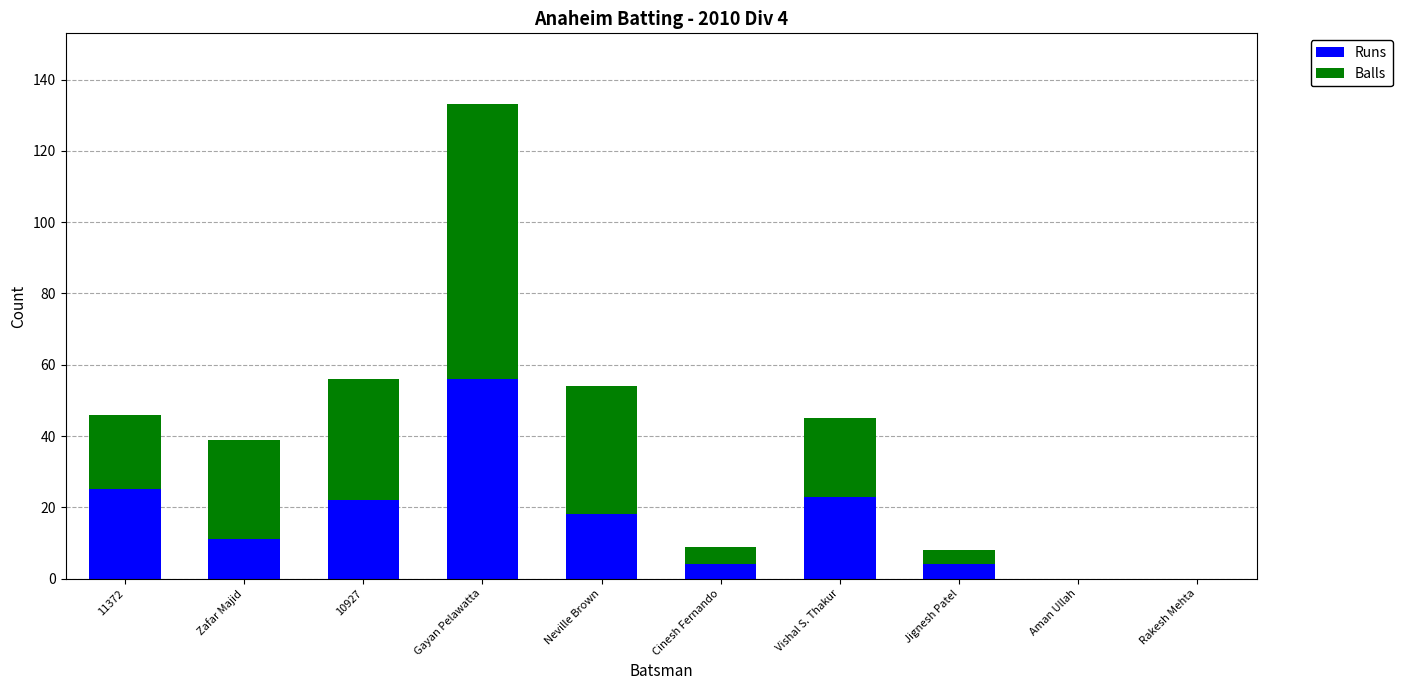

At which label does Runs reach its peak?

Gayan Pelawatta